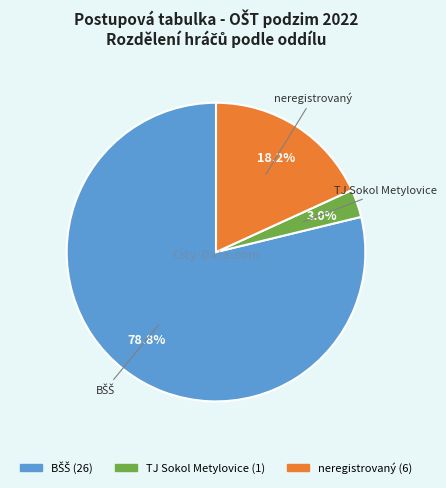

Is there any slice that represents more than half of the pie?

Yes